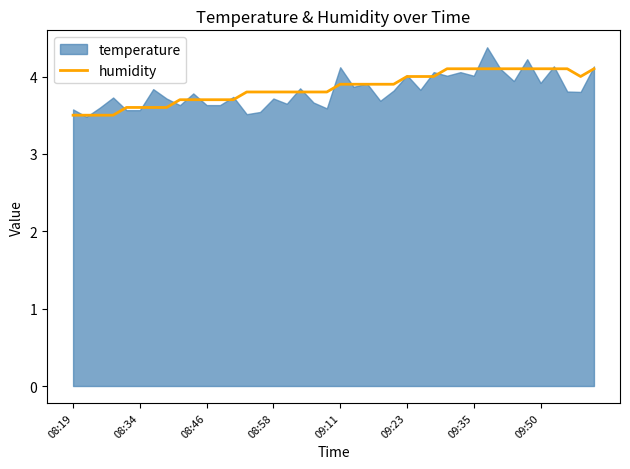

What is the value of the 35th point from the left?

4.1